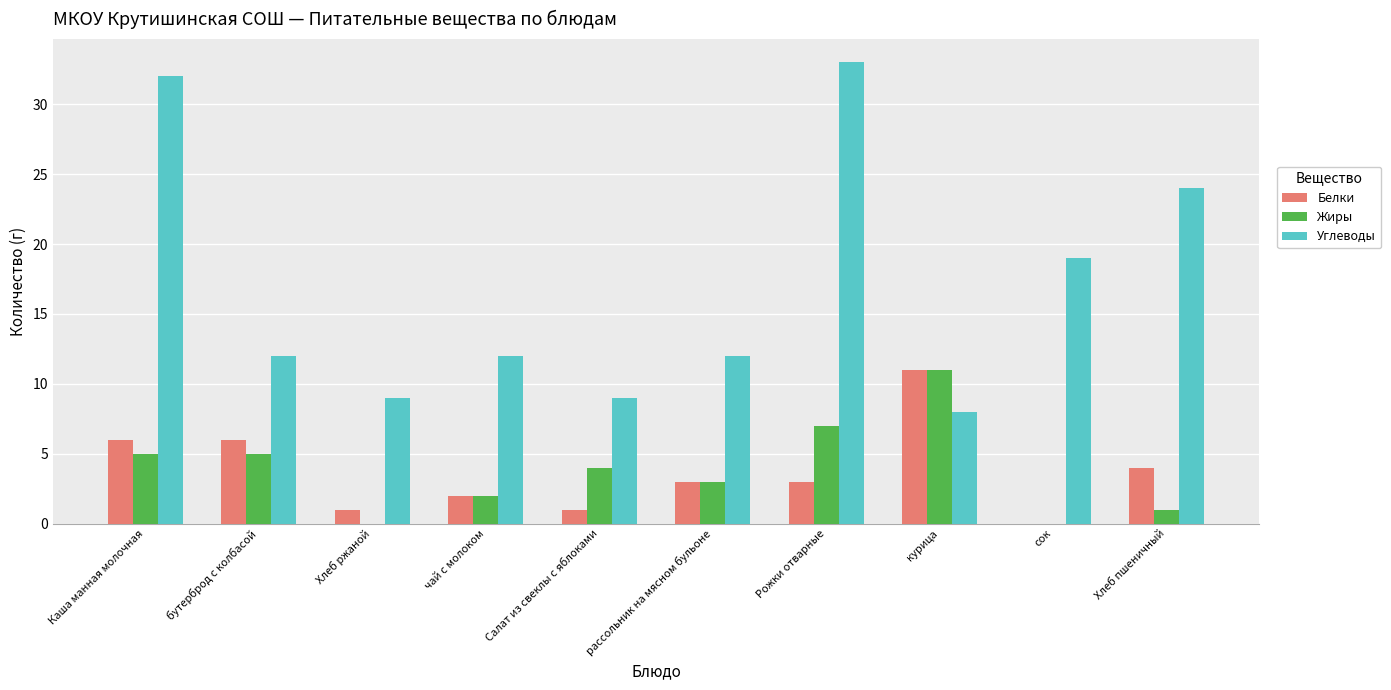

What is the maximum value for Белки?

11